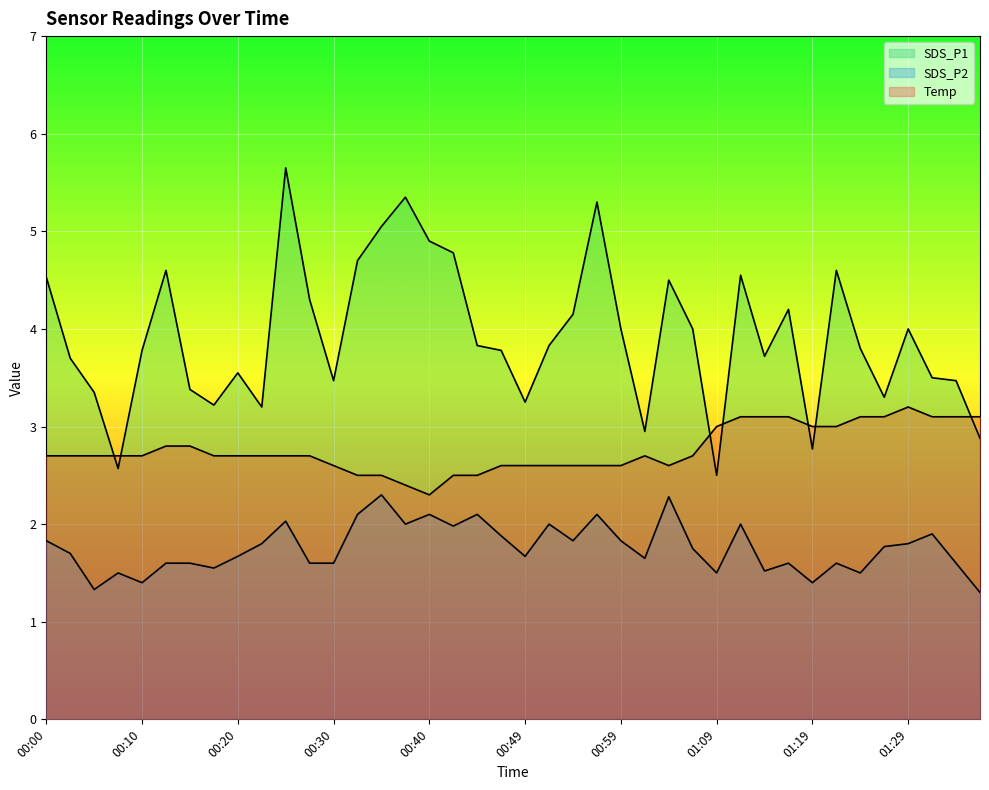

True or false: SDS_P1 has a value of 5.7 at 00:25.

True